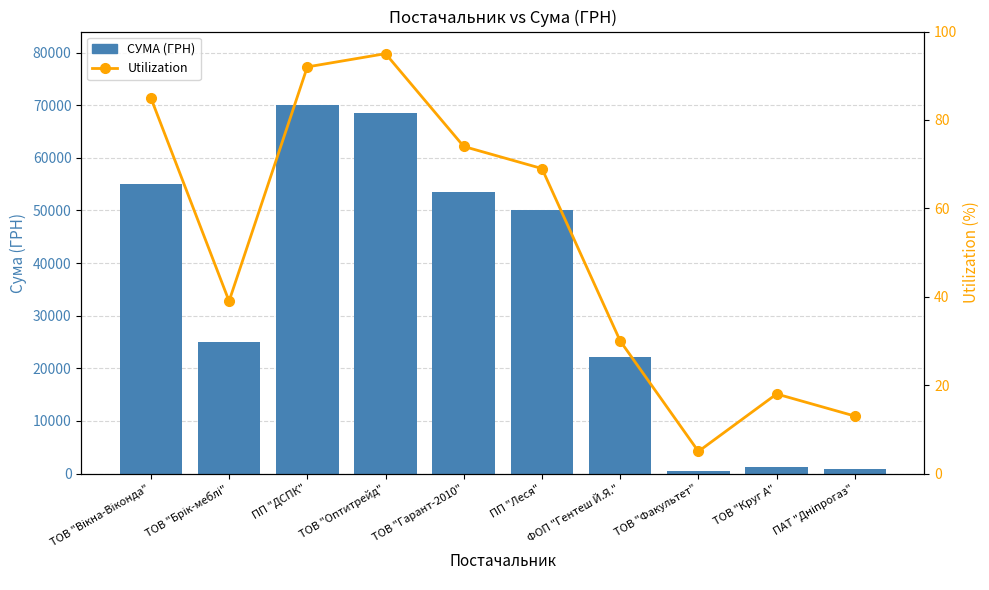

How many groups of bars are there?

10